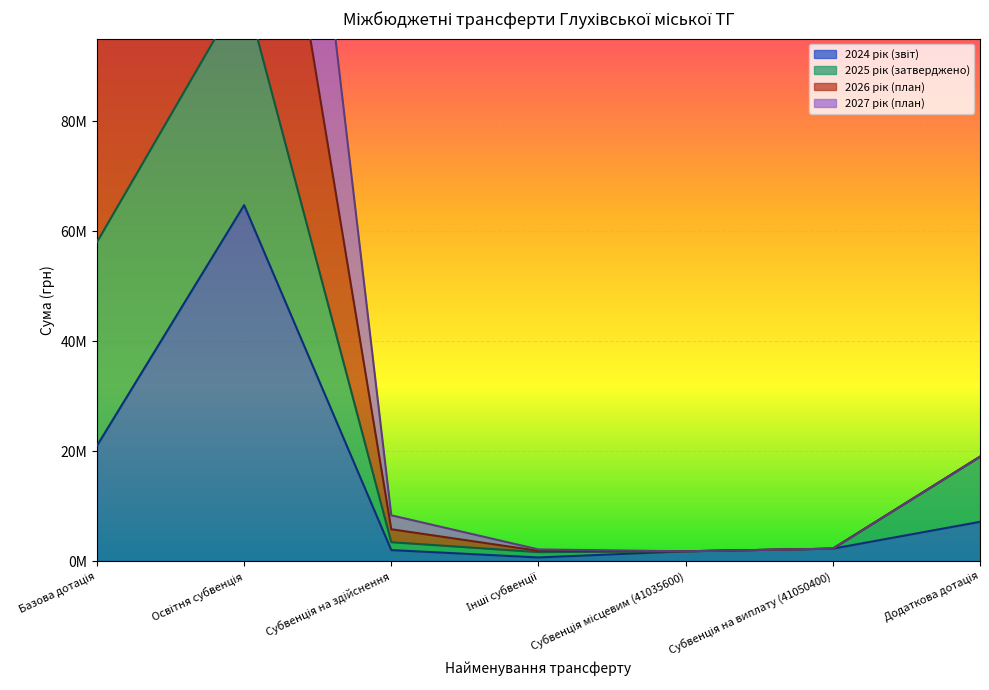

What is the difference between the maximum and second lowest values in the 2024 рік (звіт) series?

62950900